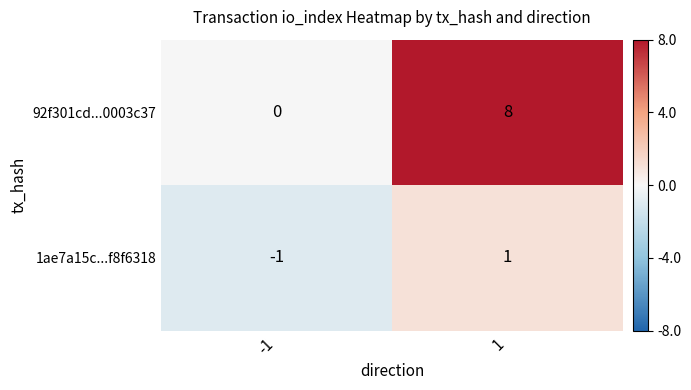

Rank the series at 1 from lowest to highest value.

1ae7a15c...f8f6318, 92f301cd...0003c37